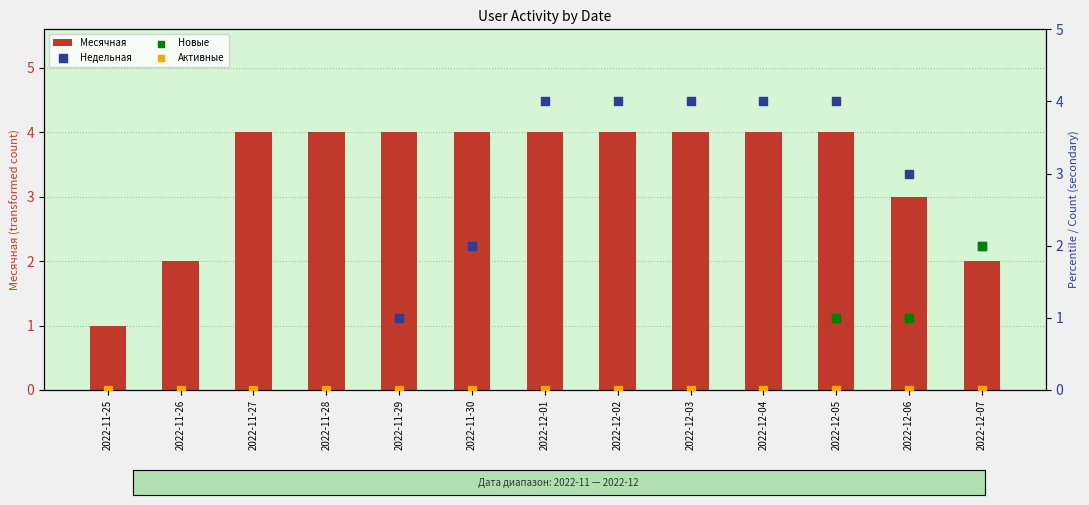

What are all the series names shown in the legend?

Месячная, Недельная, Новые, Активные